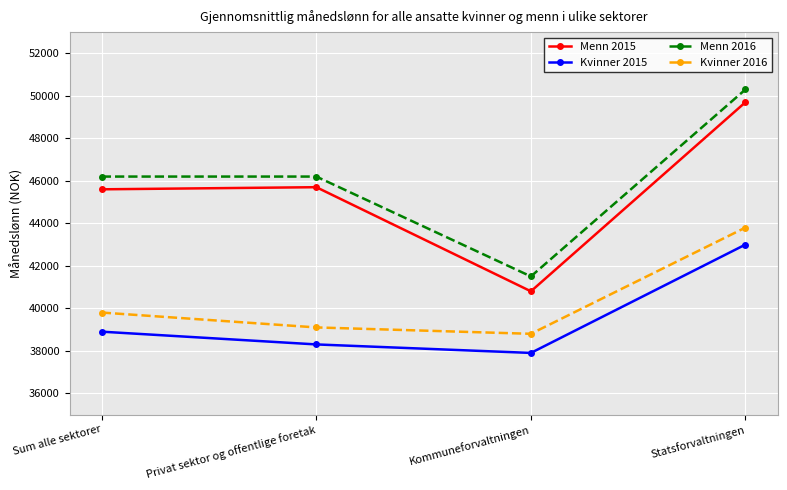

What is the spread (max minus min) of values at Sum alle sektorer?

7300